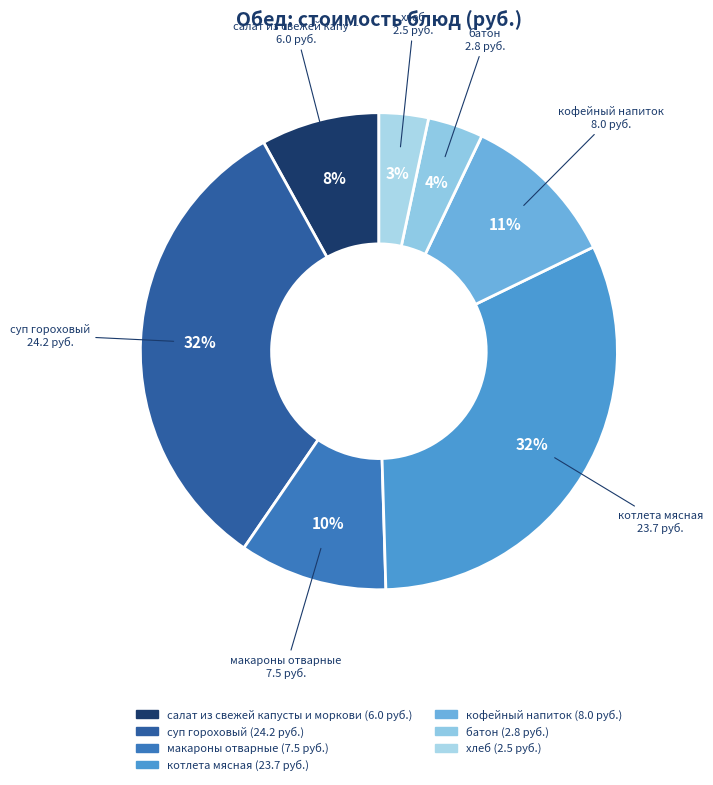

How many slices are in this pie chart?

7